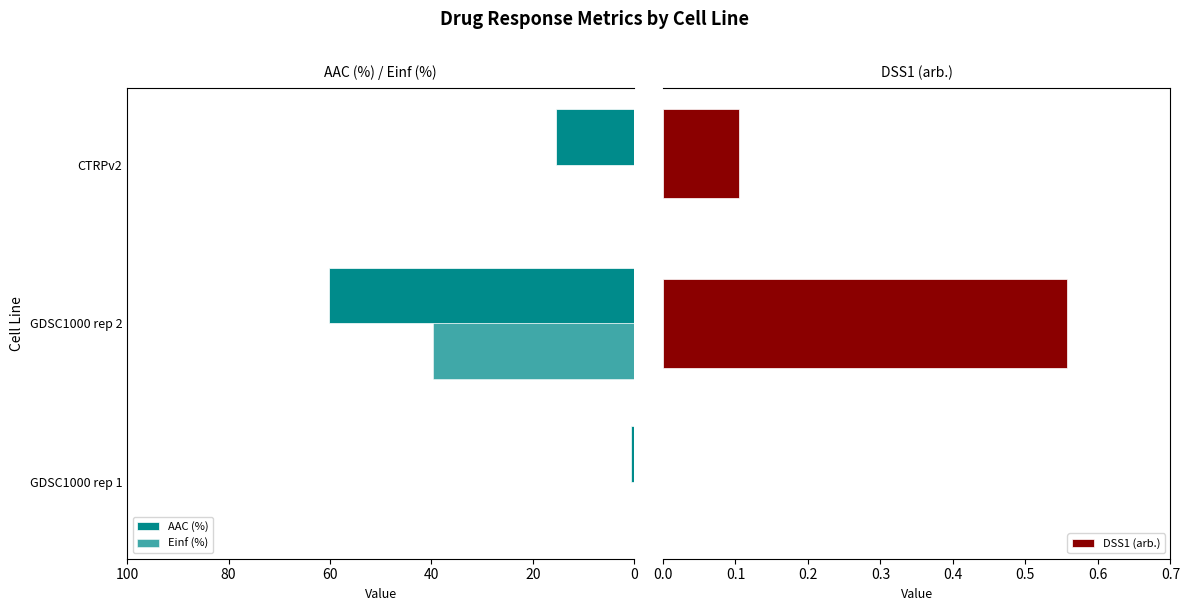

At 40, list the series in order from largest to smallest.

AAC (%), DSS1 (arb.), Einf (%)